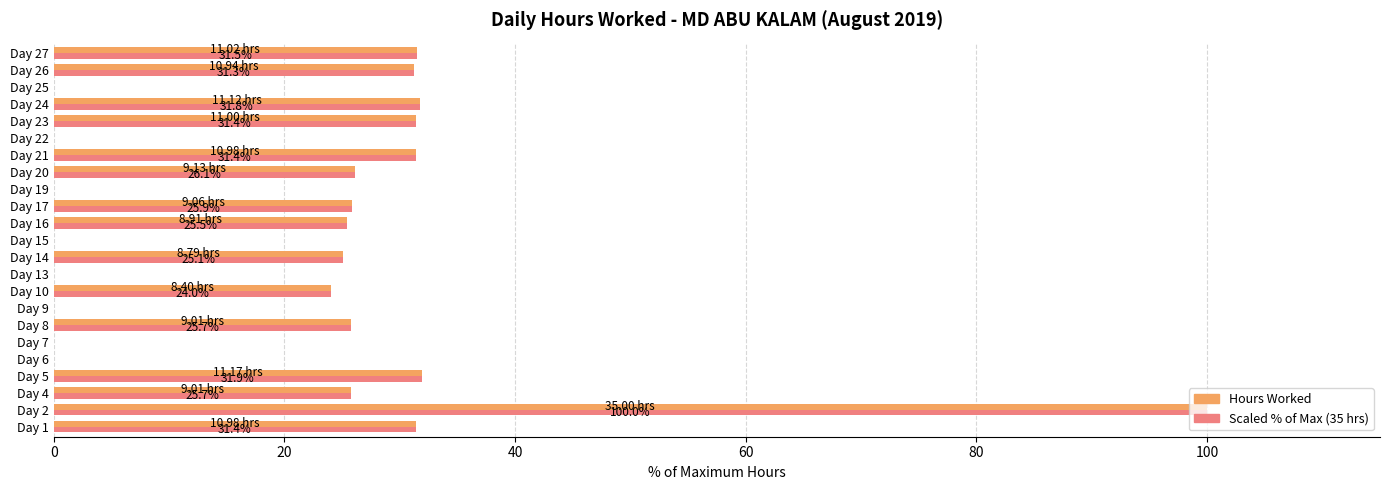

What is the total value across all series at Day 8?

51.5